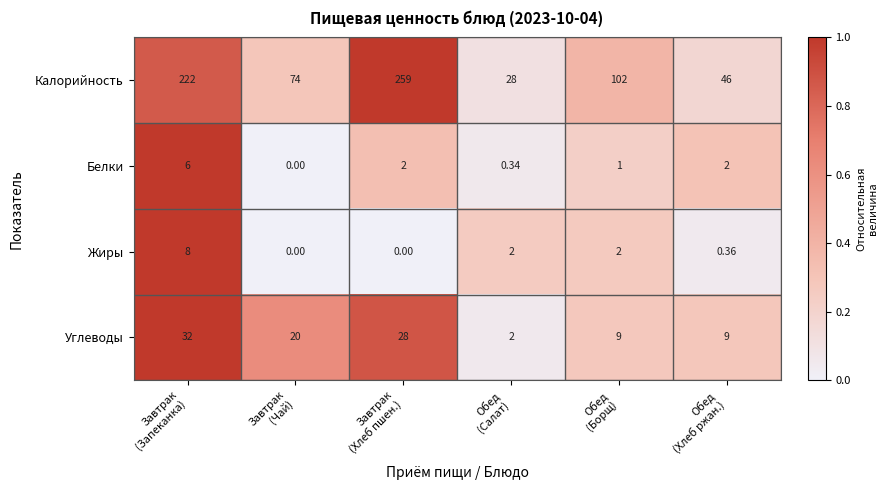

Which series has the largest range (max minus min)?

Калорийность